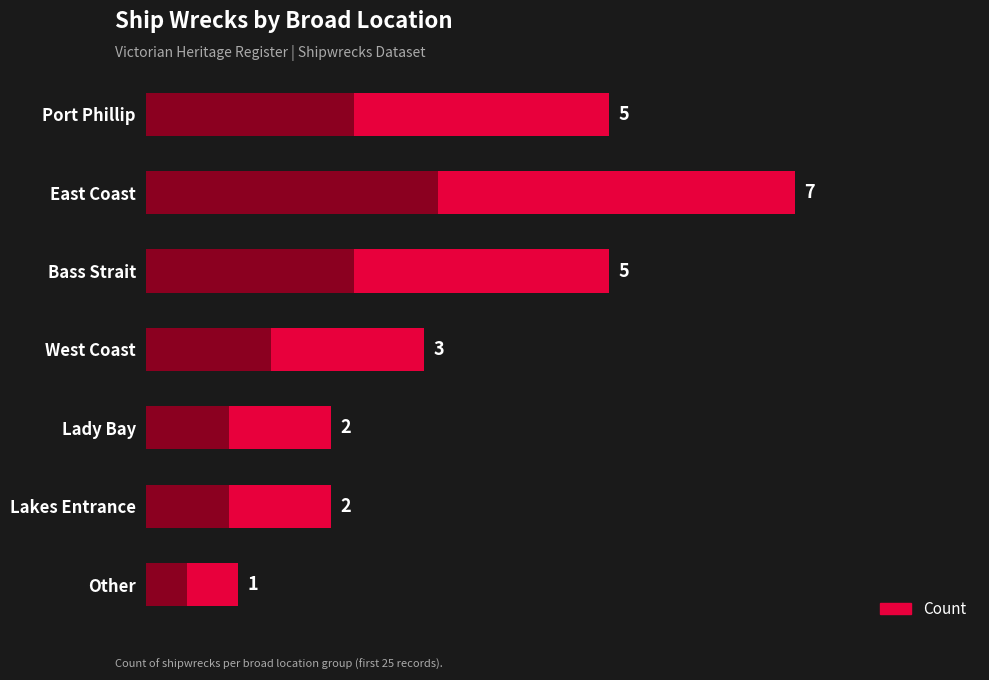

What is the value of the 4th bar from the left?

3